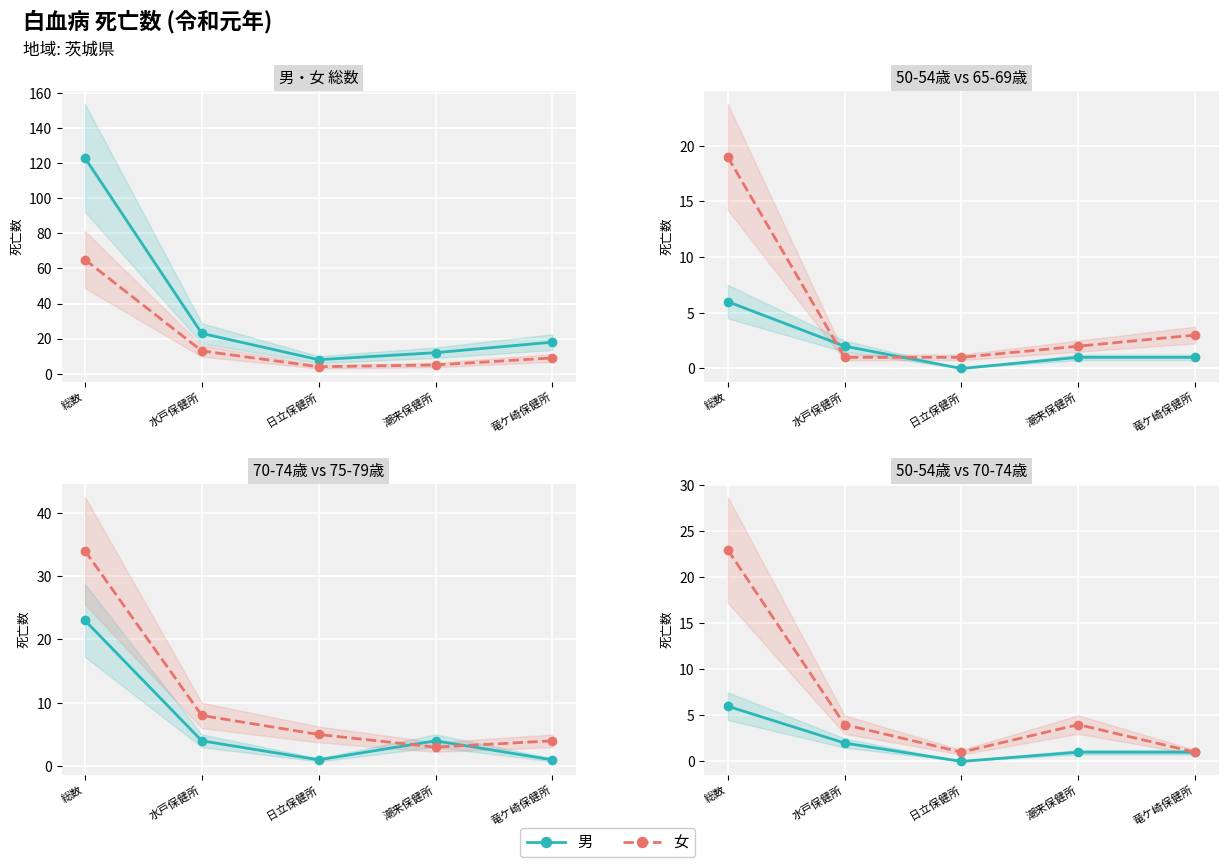

Which series has the largest total across all categories?

男